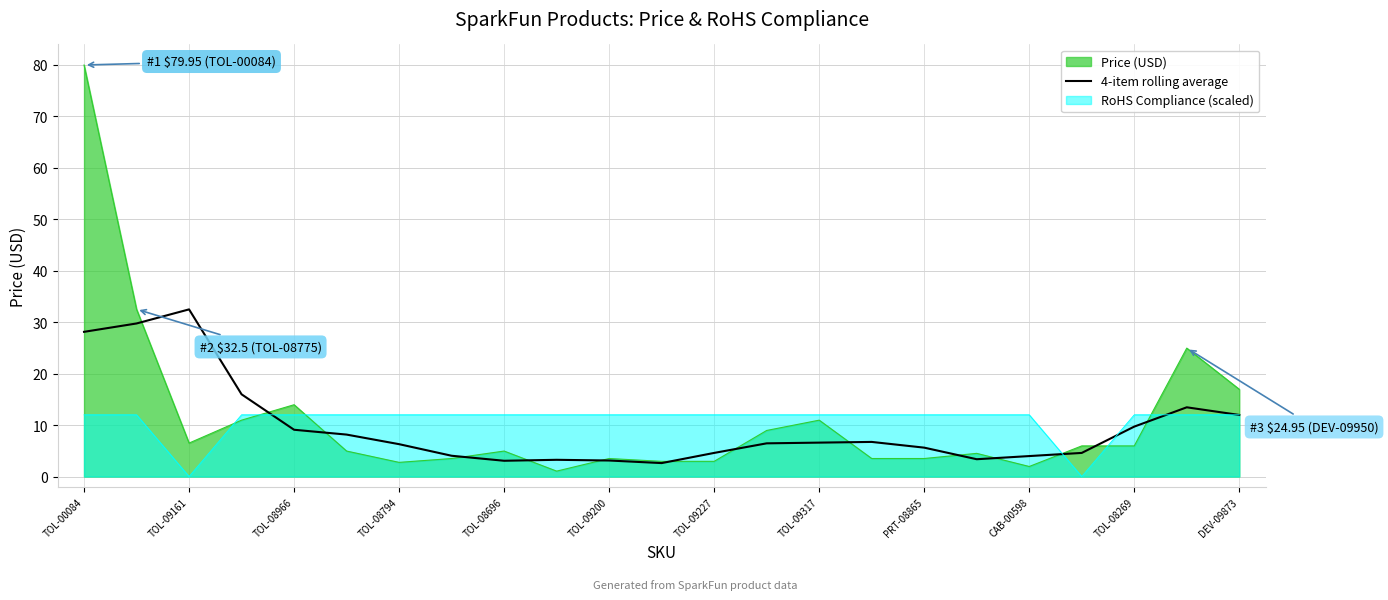

At which category is the sum across all series the highest?

TOL-00084